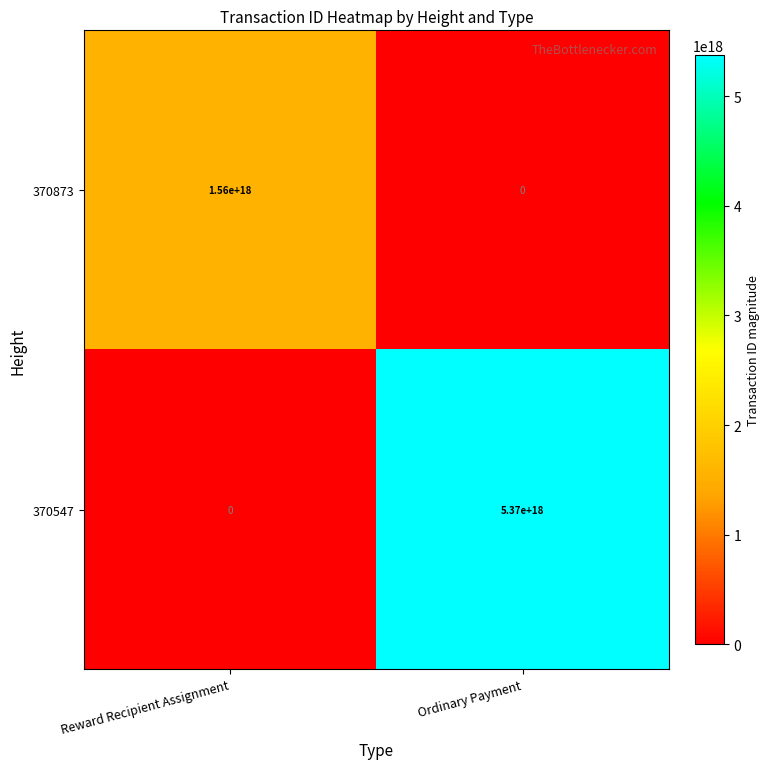

True or false: 370873 has a value of 0 at Ordinary Payment.

True